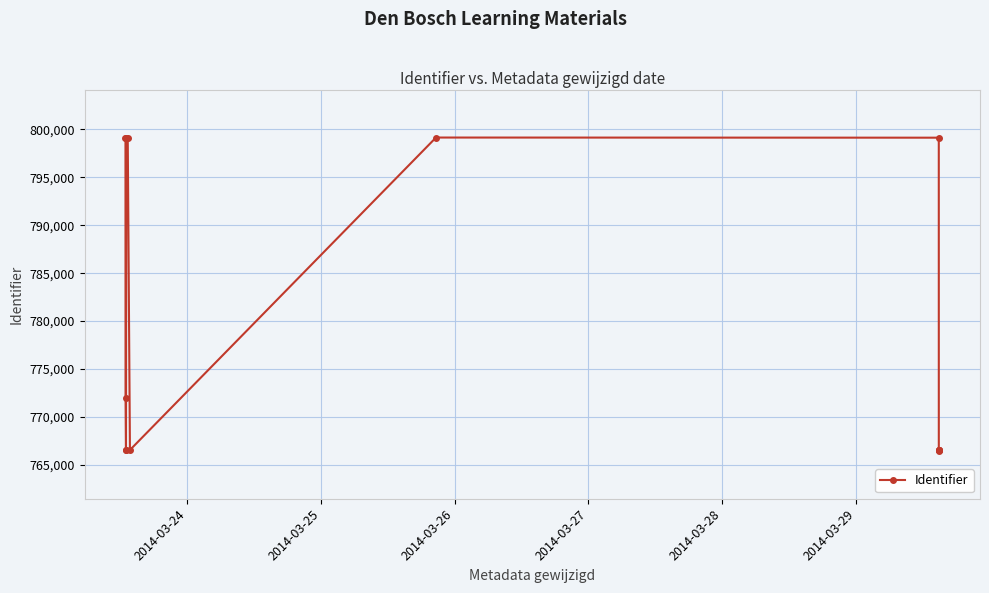

What is the difference between the second highest and minimum values?

32632